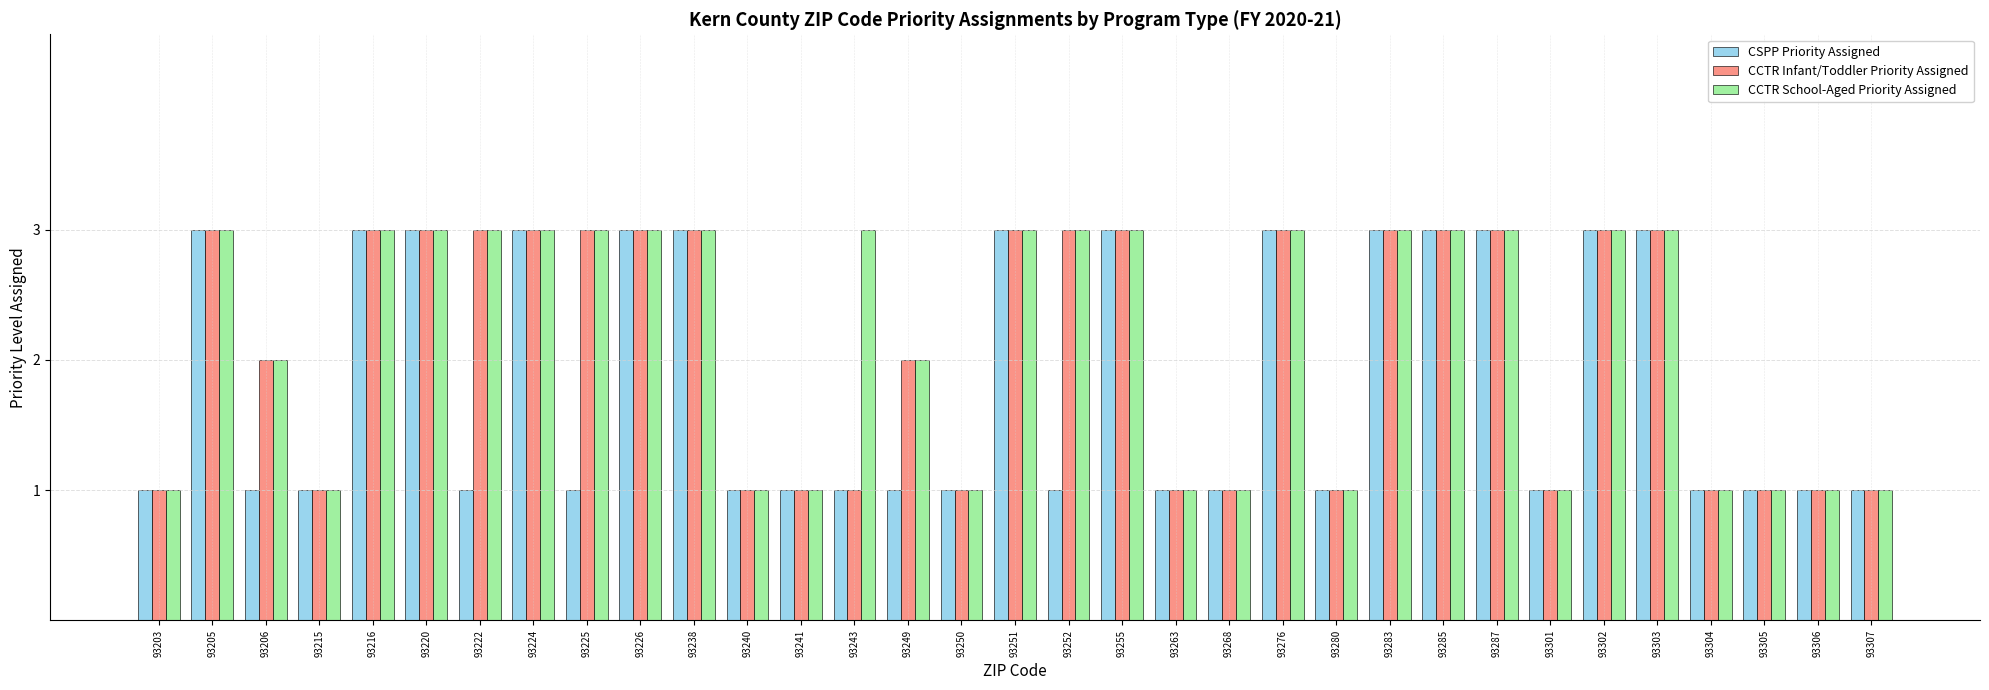

What is the sum of all CSPP Priority Assigned values?

61